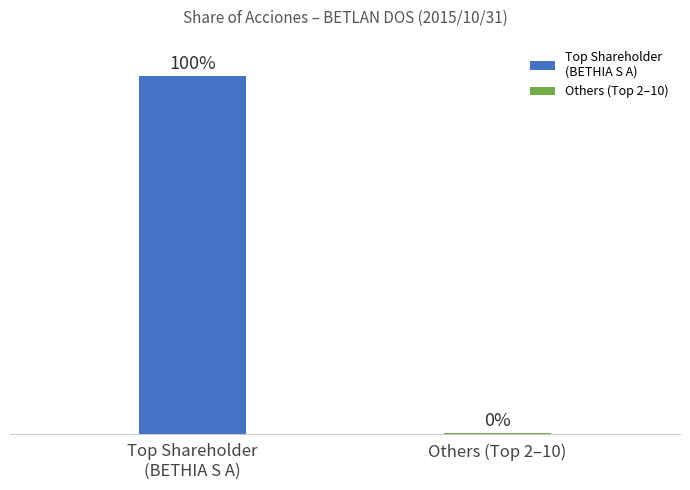

Are the bars horizontal?

No